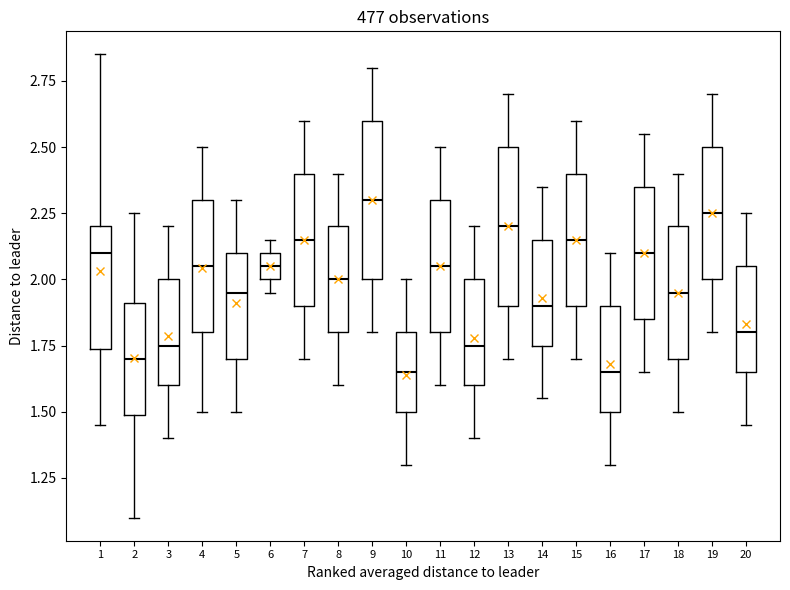

Where is the lower edge of the box at x = 12 on the y-axis? The values are not printed on the chart, so give them approximately, as read against the axis.

1.60